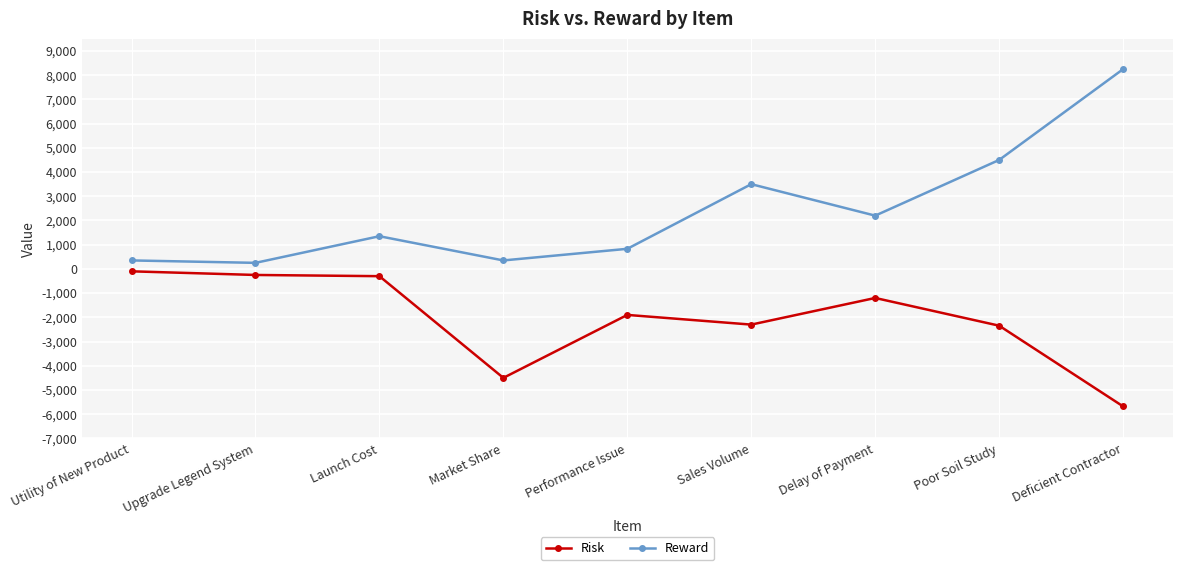

What are all the series names shown in the legend?

Risk, Reward